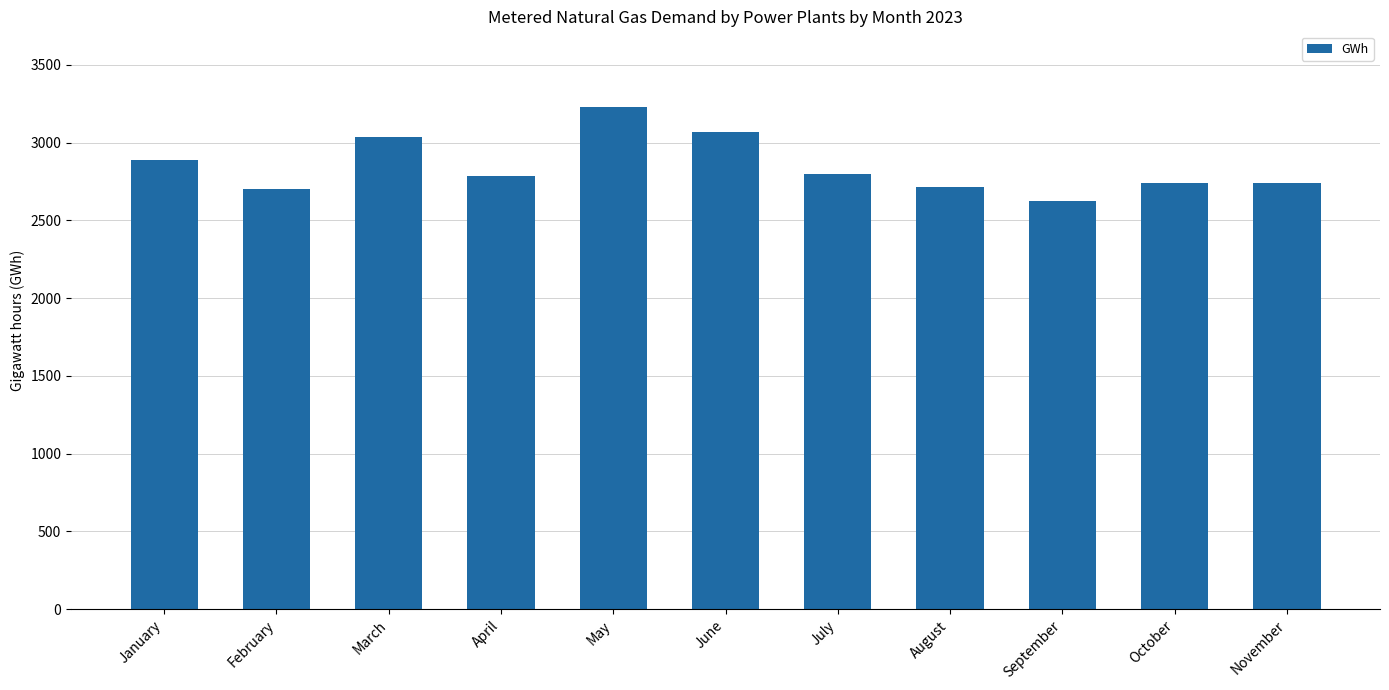

What is the minimum value shown in the chart?

2625